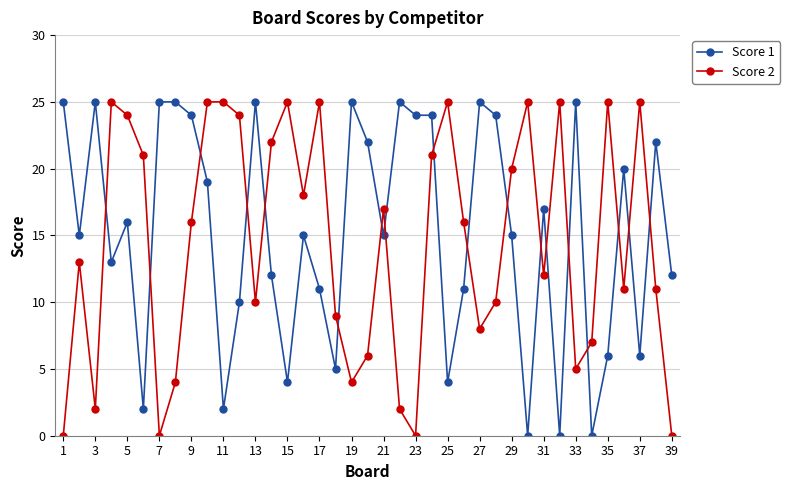

Reading left to right, extract all data points from this chart.

Score 1: 25	15	25	13	16	2	25	25	24	19	2	10	25	12	4	15	11	5	25	22	15	25	24	24	4	11	25	24	15	0	17	0	25	0	6	20	6	22	12
Score 2: 0	13	2	25	24	21	0	4	16	25	25	24	10	22	25	18	25	9	4	6	17	2	0	21	25	16	8	10	20	25	12	25	5	7	25	11	25	11	0